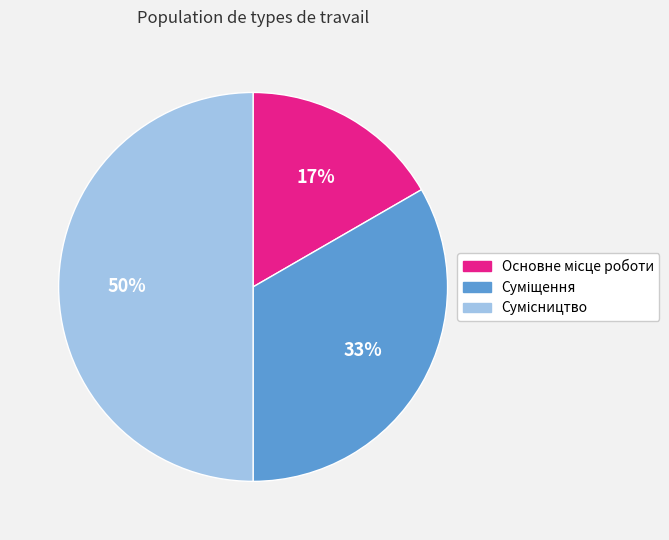

To the nearest percent, what is the average slice percentage?

33%